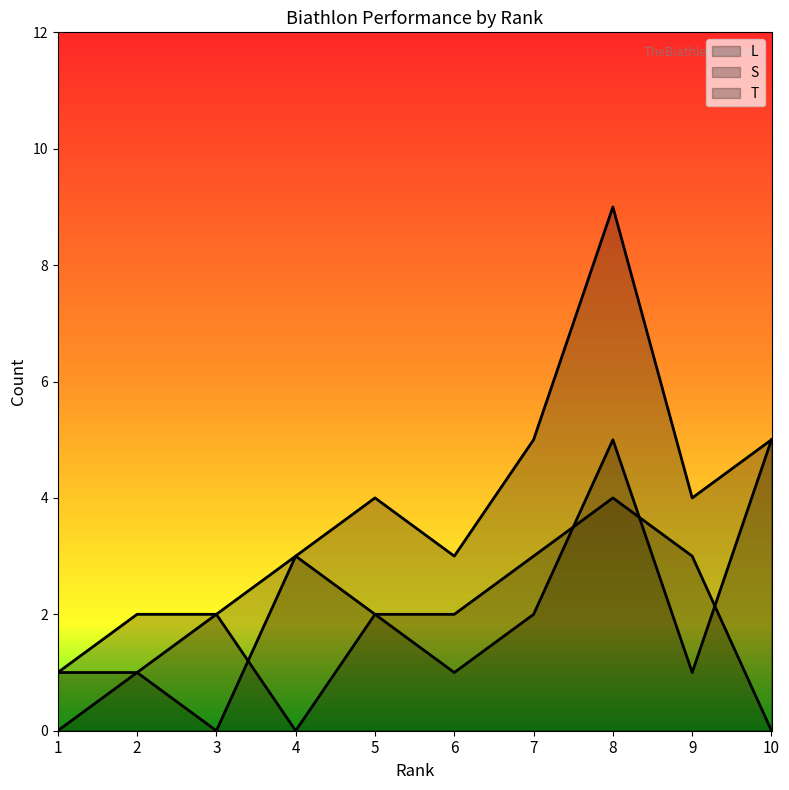

What is the highest value of the L line series?

4